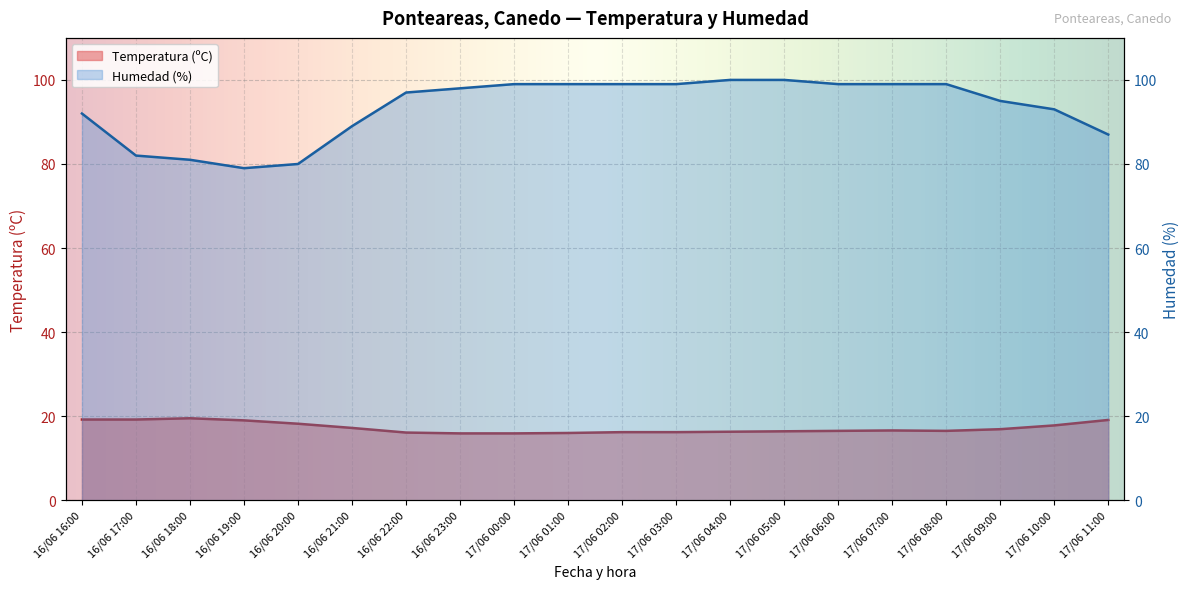

True or false: Temperatura (ºC) and Humedad (%) cross at least once.

False